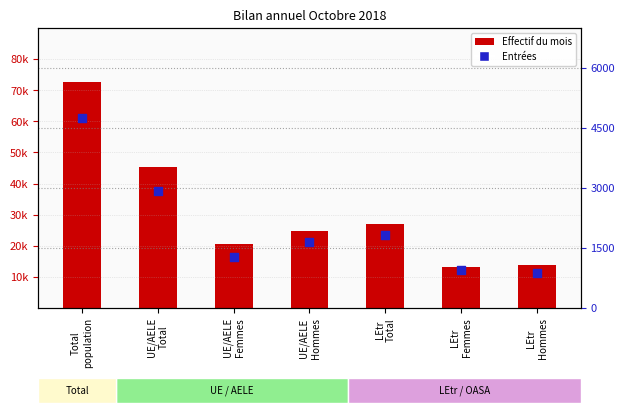

Which series reaches the minimum Y coordinate?

Entrées